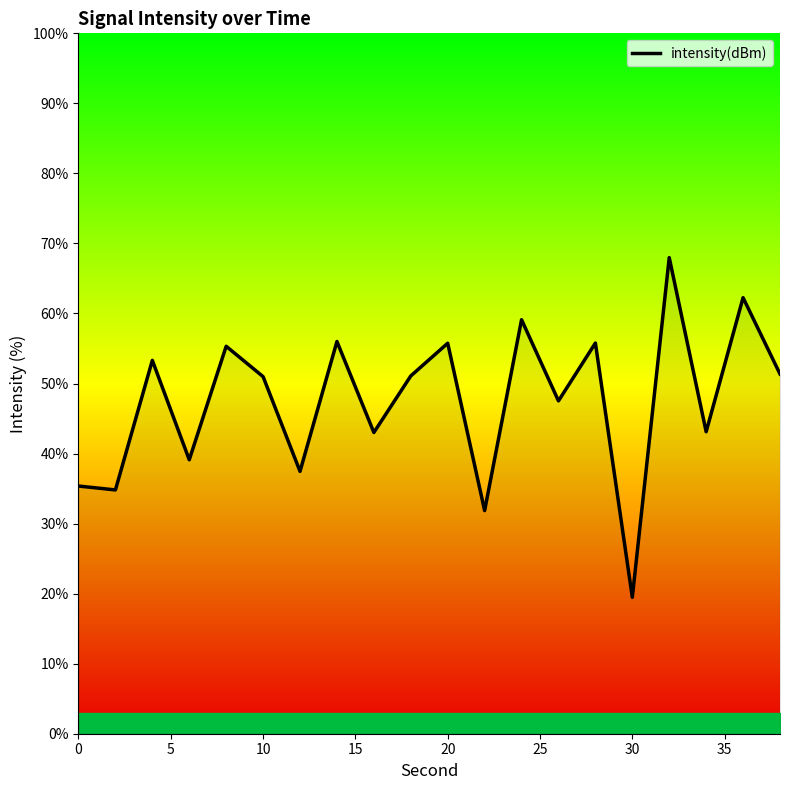

What is the difference between the maximum and minimum values?

48.5